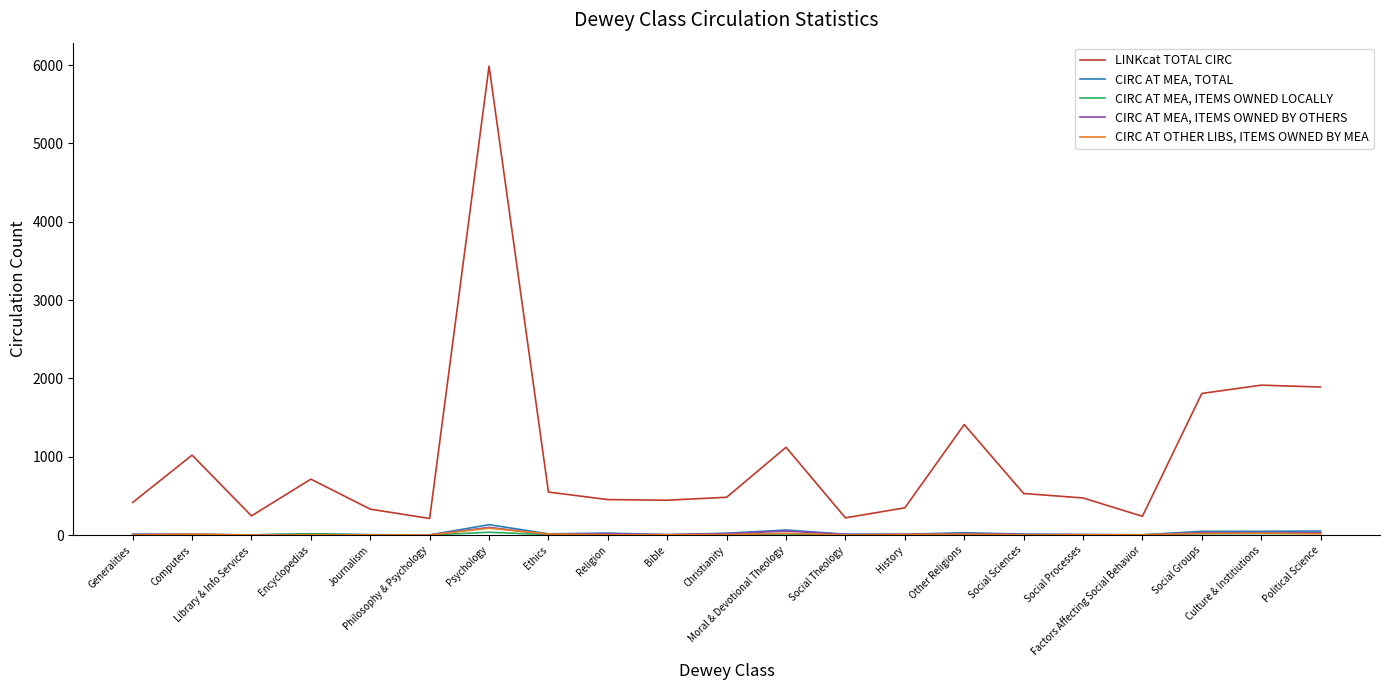

At which label does CIRC AT OTHER LIBS, ITEMS OWNED BY MEA reach its peak?

Psychology